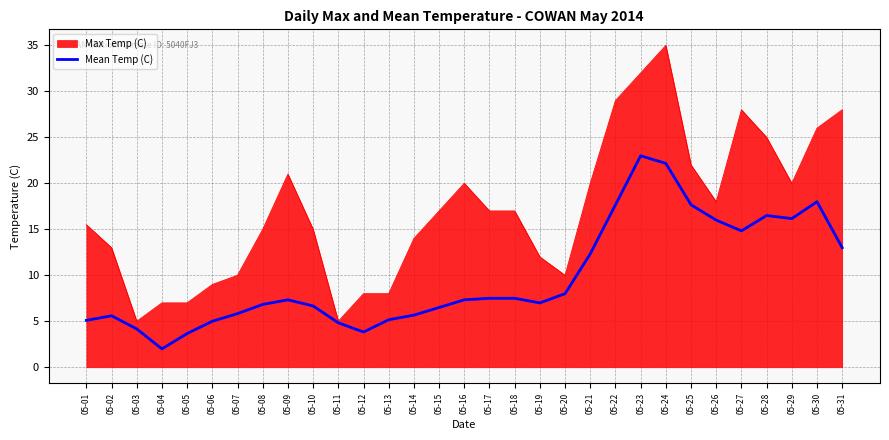

What is the difference between the highest and lowest values at 05-15?

10.5